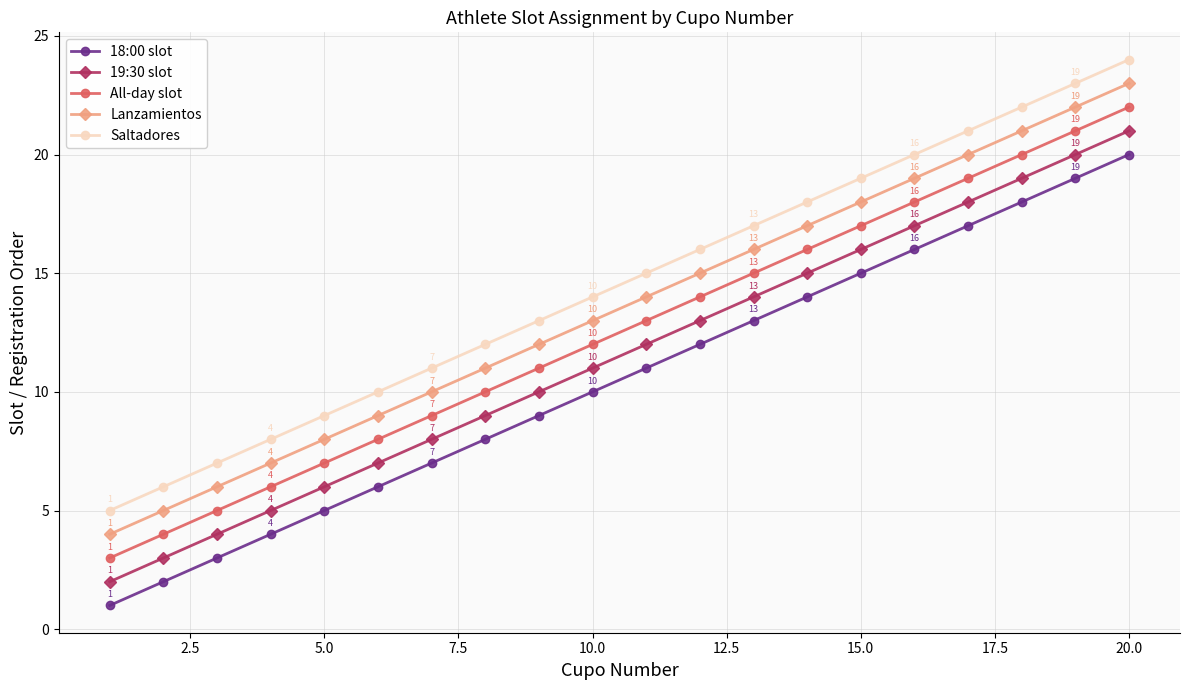

True or false: All-day slot and 18:00 slot cross at least once.

False